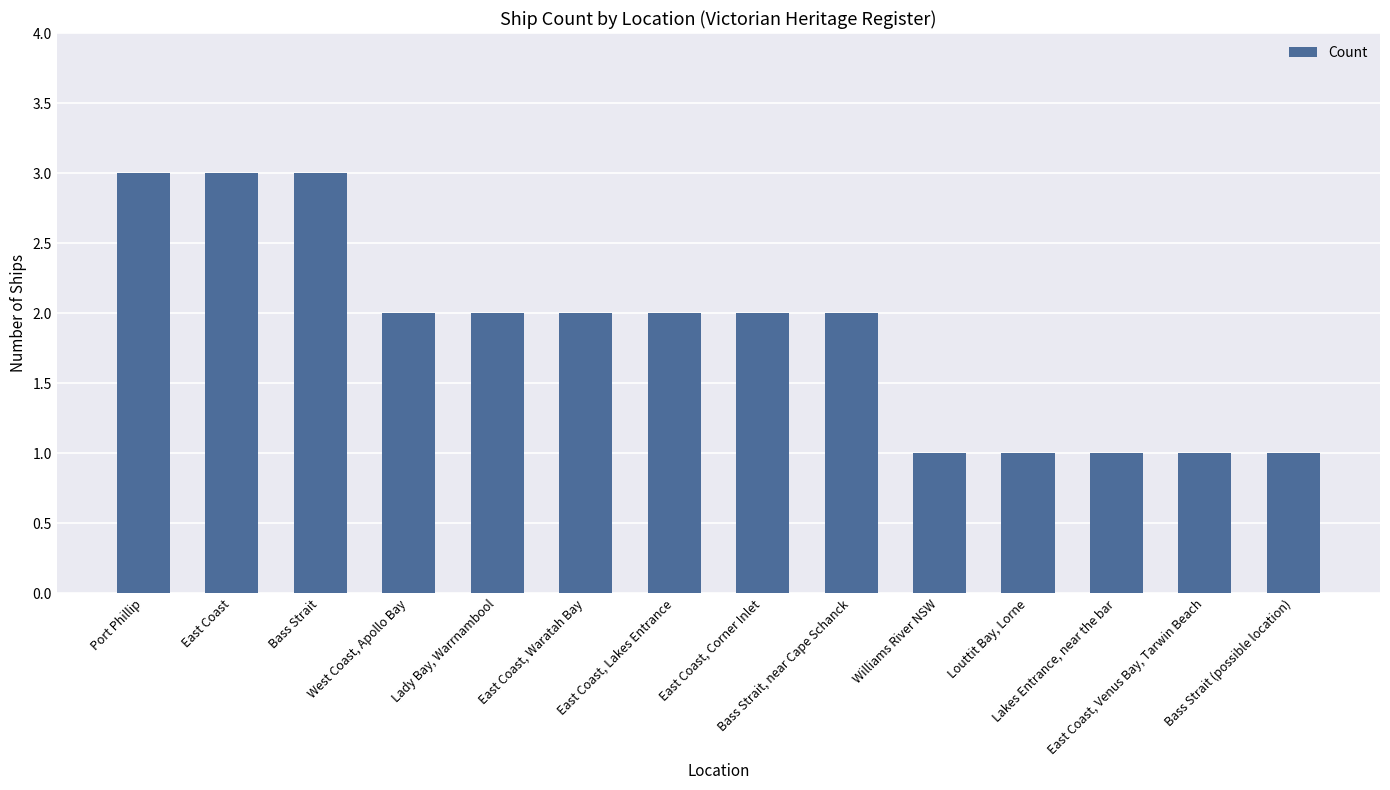

What is the sum of all values?

26